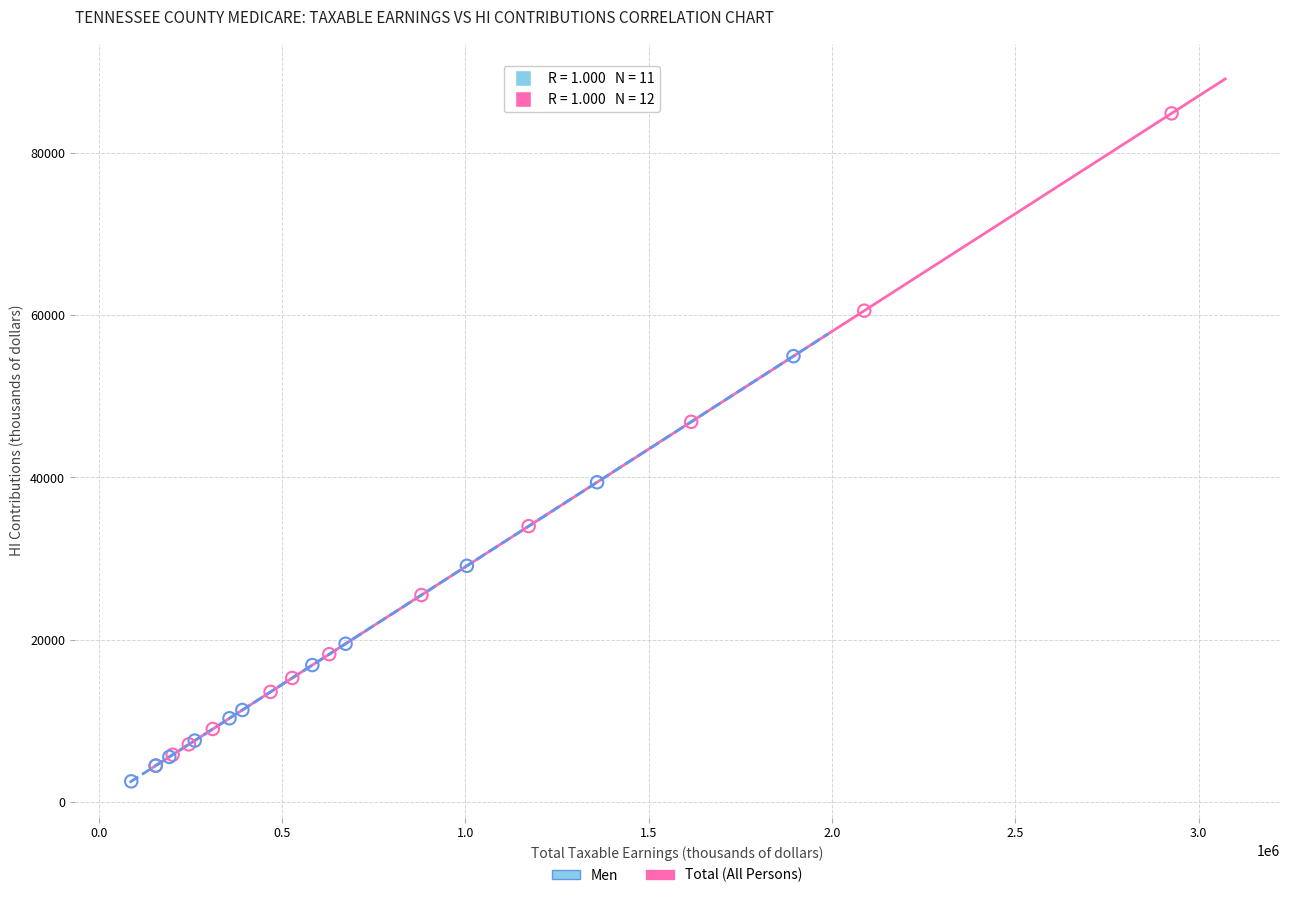

Which series has the widest spread of Y values?

Total (All Persons)